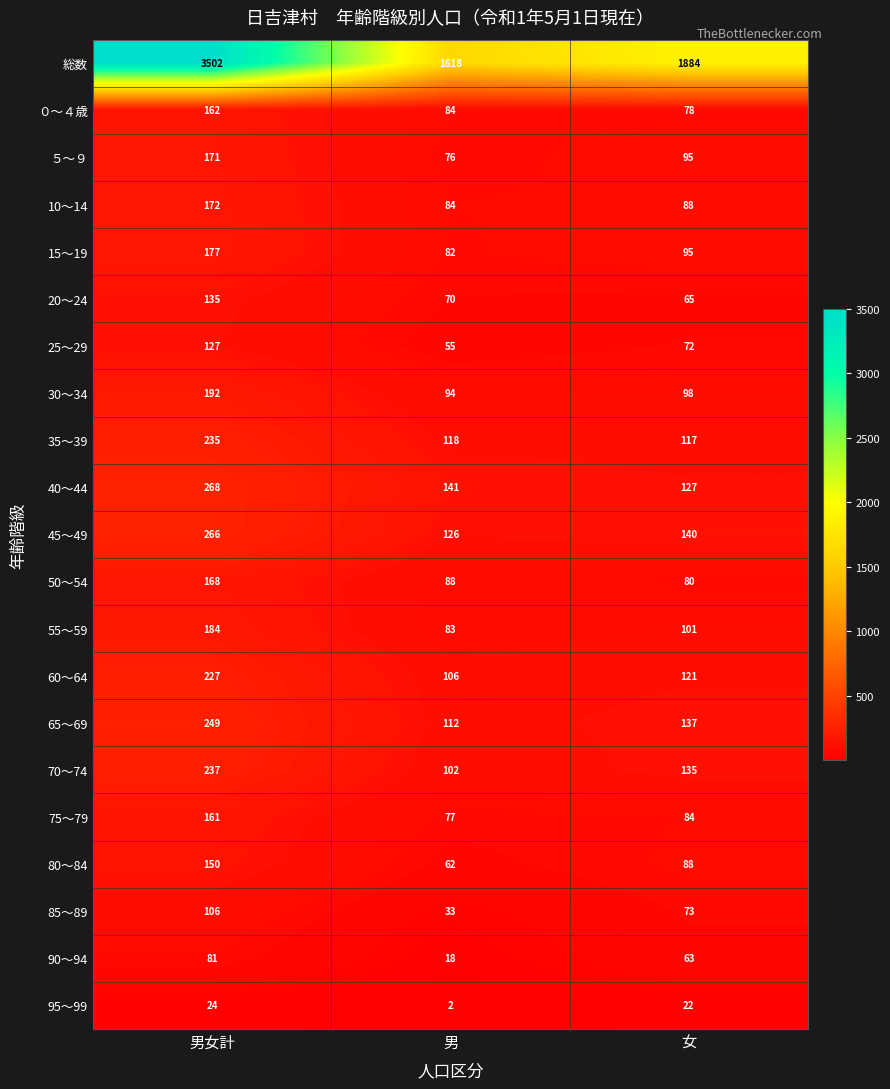

The value of 95～99 at 女 is 11. True or false?

False